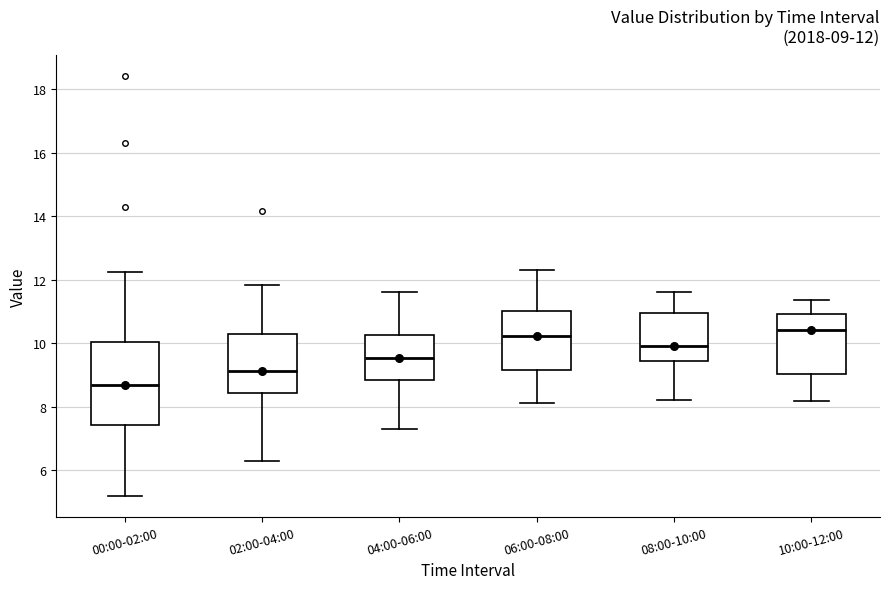

Which box is the tallest, from its lower edge to its upper edge?

00:00-02:00